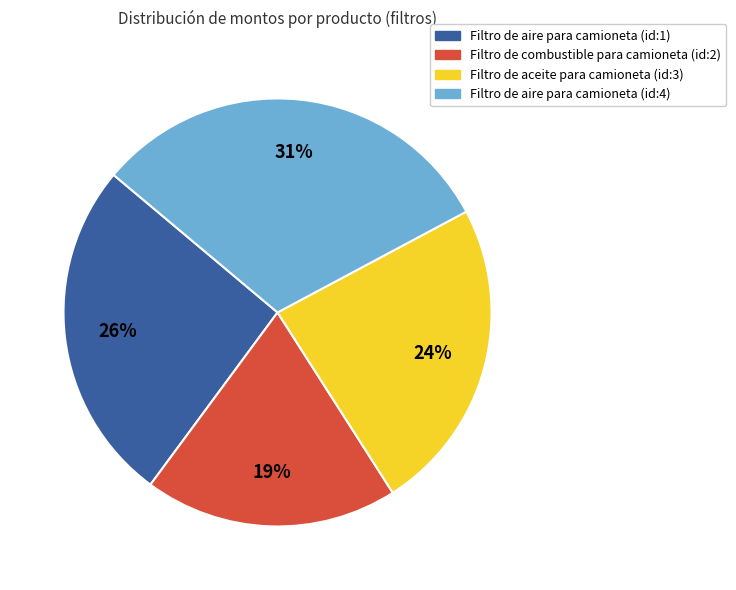

To the nearest percent, what is the combined percentage of Filtro de aire para camioneta (id:1) and Filtro de combustible para camioneta (id:2)?

45%